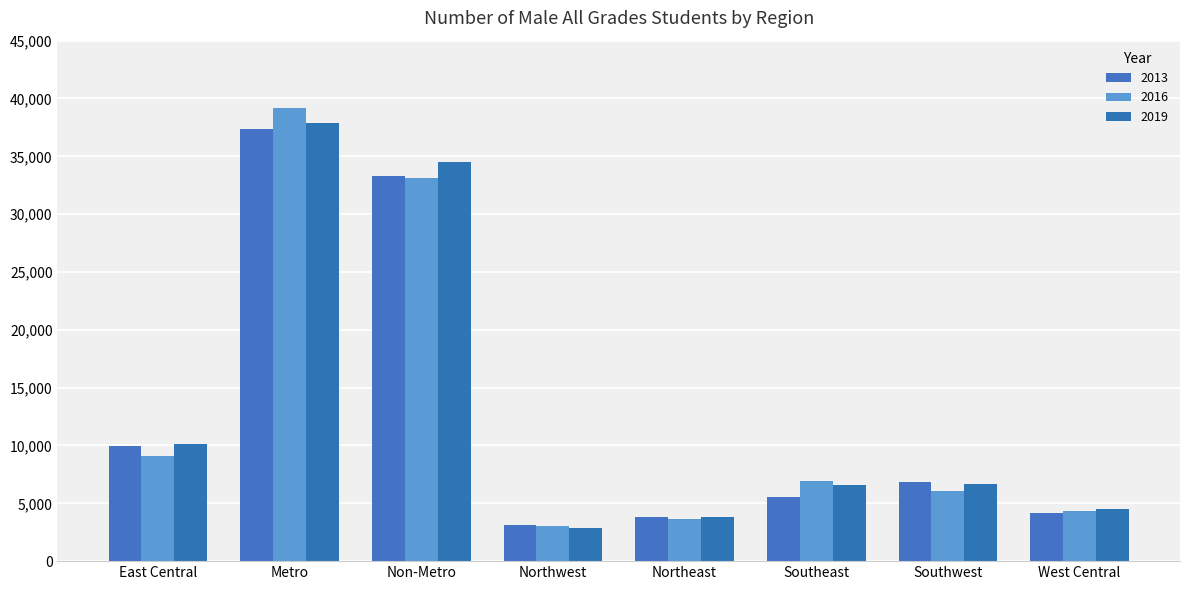

True or false: 2019 has a value of 2054 at Northeast.

False